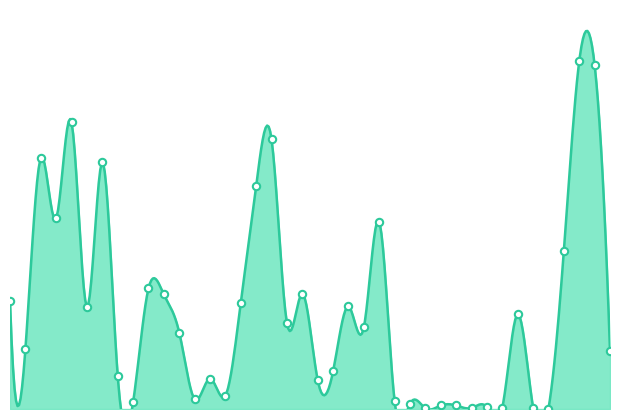

What is the change in value from OL' SHIP OF ZION to GREAT IS THE LORD (mcewan)?

-11